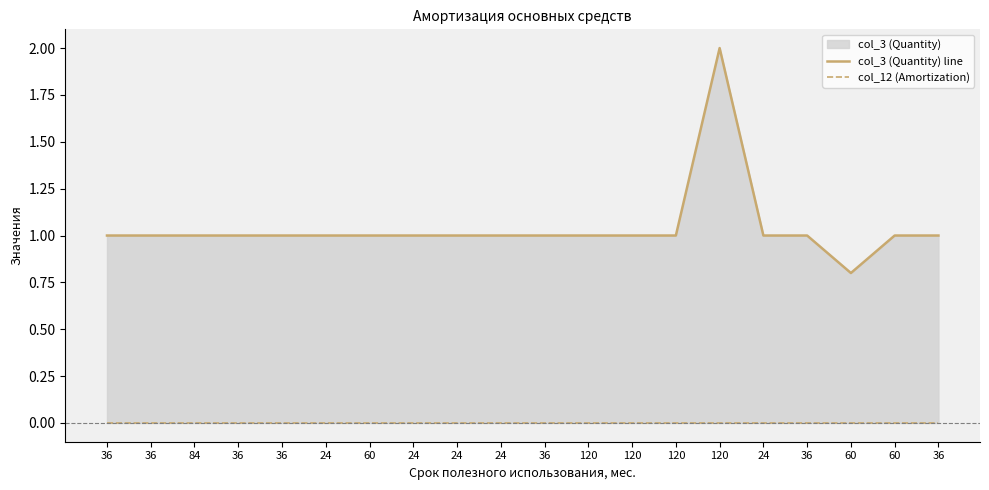

What is the value of the col_3 (Quantity) line point at the 5th from the left?

1.0